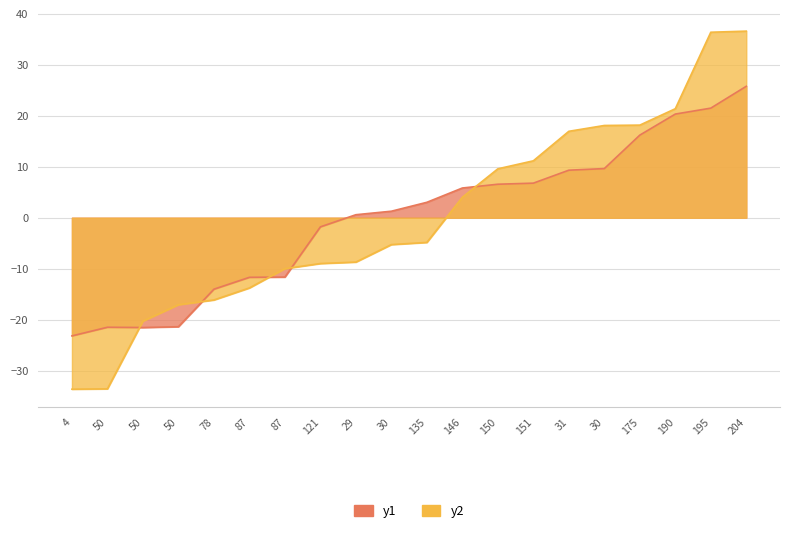

Which label corresponds to the largest value in the chart?

204